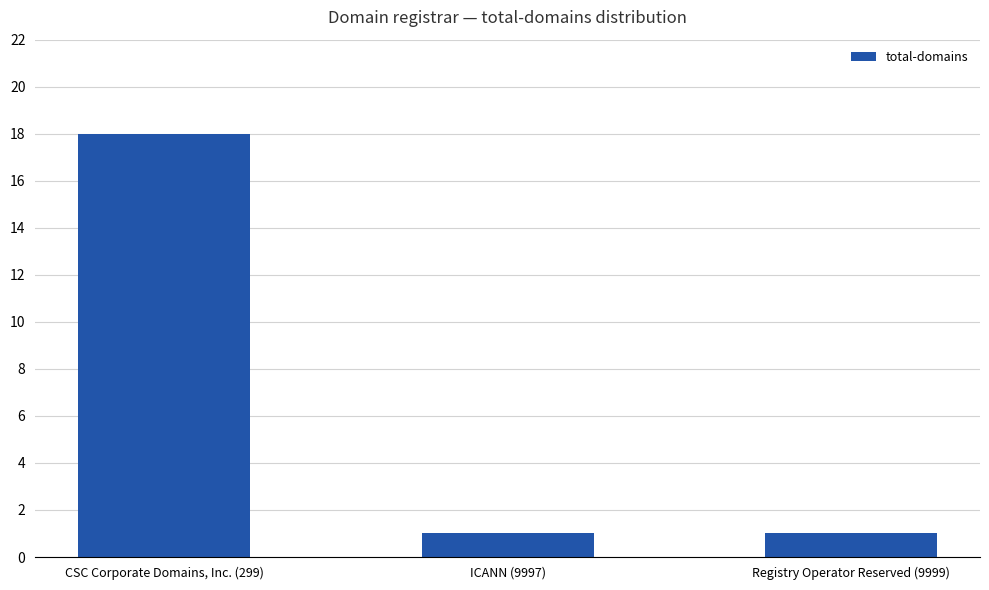

The chart shows a value of 0 at Registry Operator Reserved (9999). True or false?

False